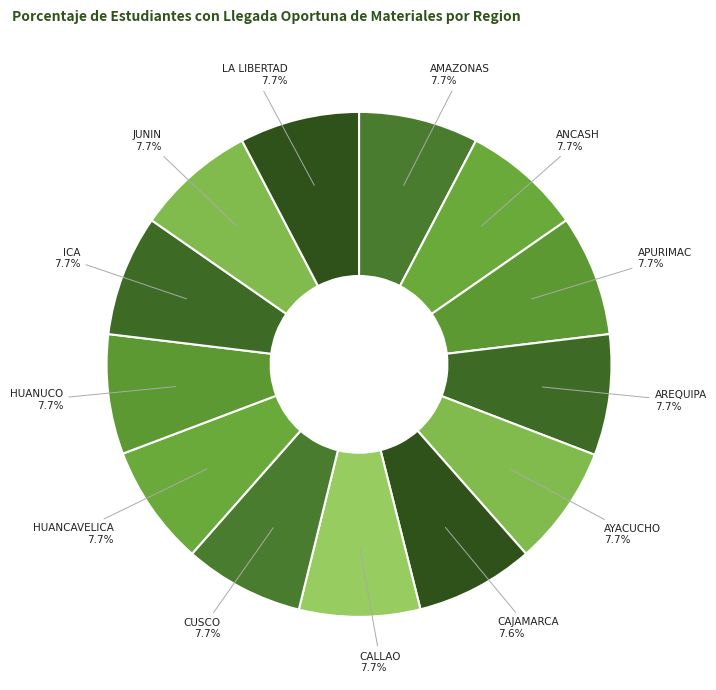

What percentage is the CUSCO slice, to the nearest percent?

8%